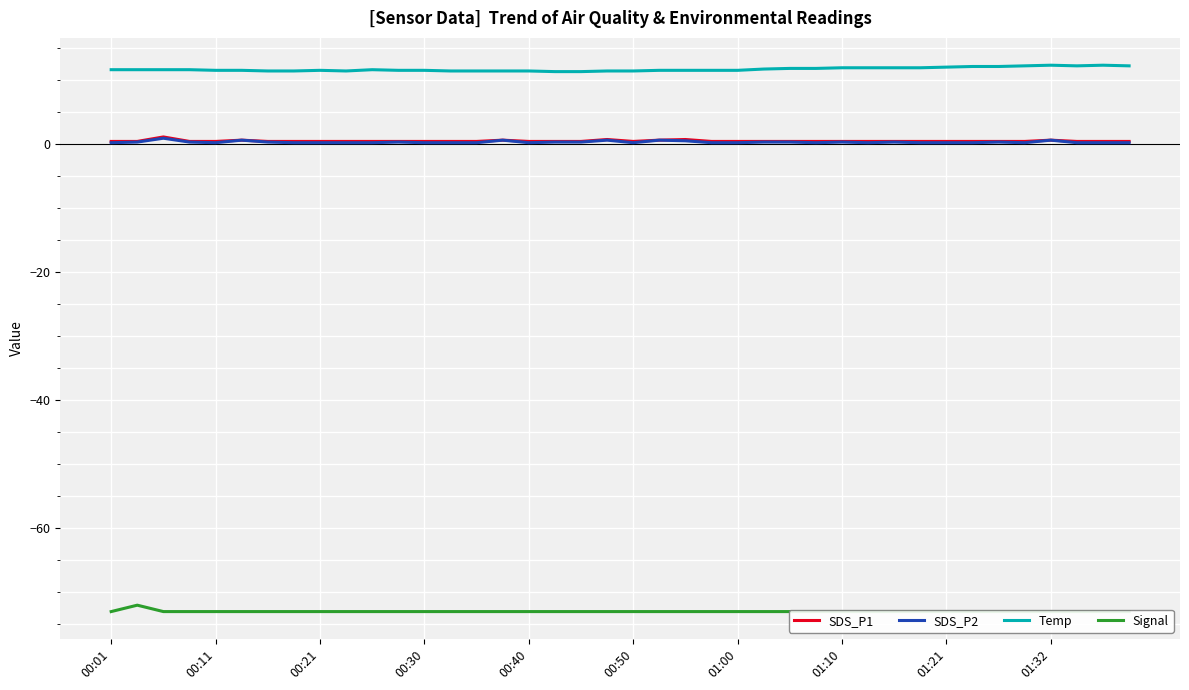

What are all the series names shown in the legend?

SDS_P1, SDS_P2, Temp, Signal